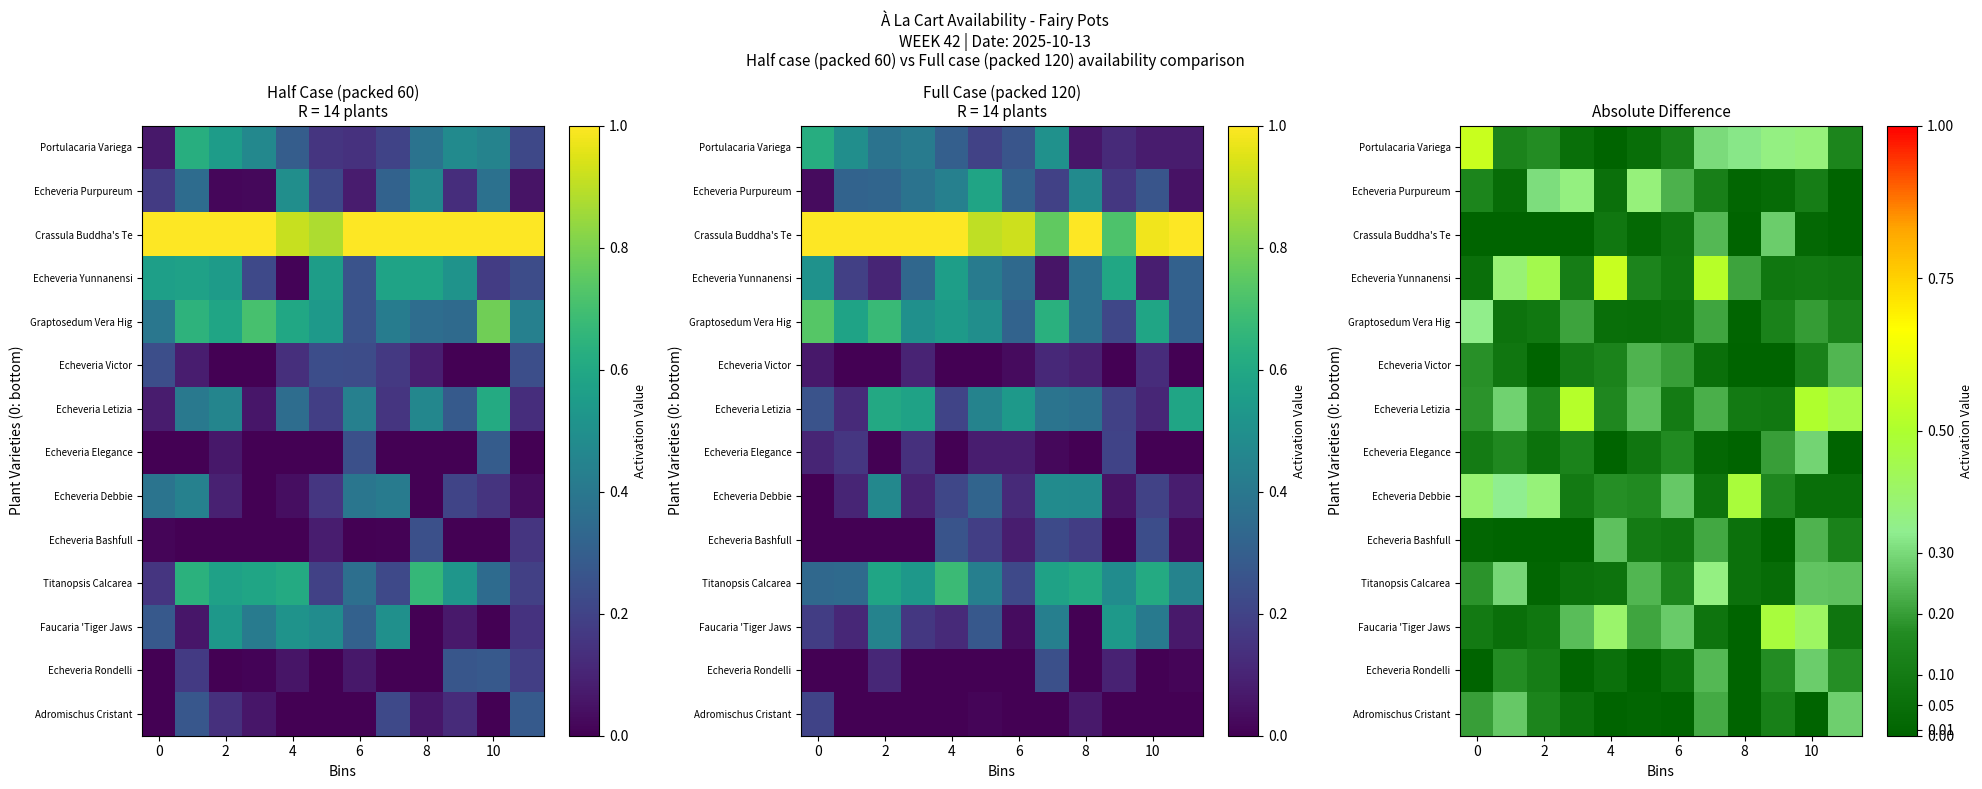

What is the difference between the second highest and minimum values in the Echeveria Letizia series?

0.4